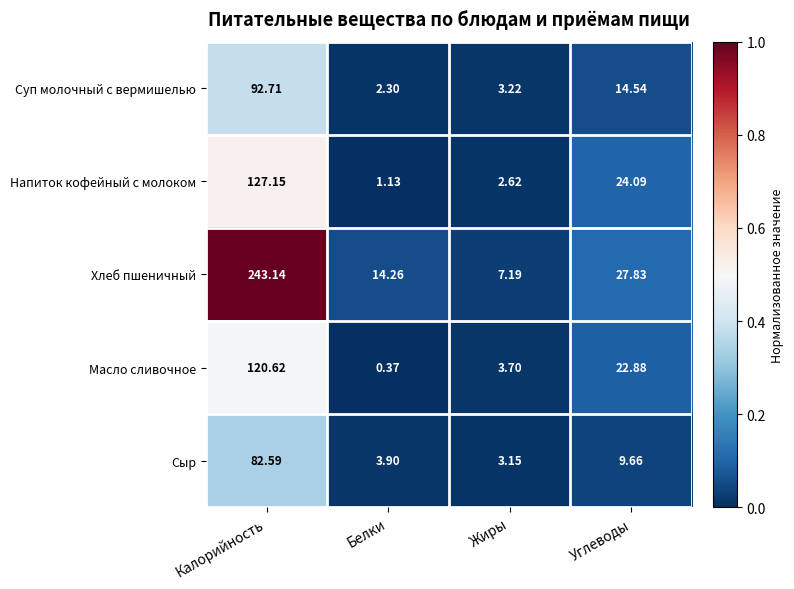

Between Белки and Жиры, which series saw the biggest shift?

Хлеб пшеничный